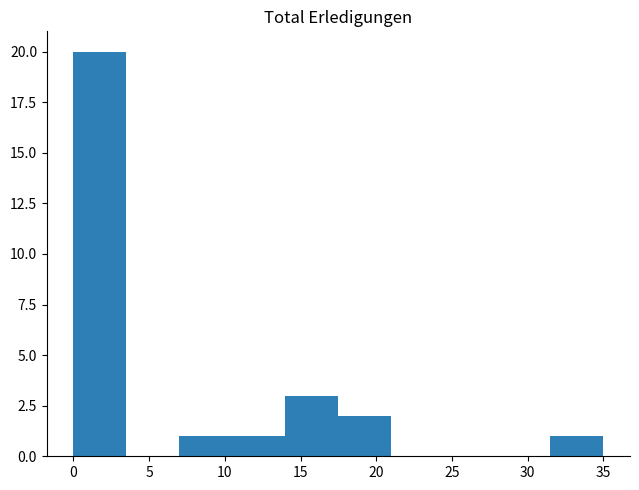

Reading left to right, list every bar in this chart as the range it spans on the x-axis followed by its height. The values are not printed on the chart, so give them approximately, as read against the axis.

0.0 to 3.5: 20
3.5 to 7.0: 0
7.0 to 10.5: 1
10.5 to 14.0: 1
14.0 to 17.5: 3
17.5 to 21.0: 2
21.0 to 24.5: 0
24.5 to 28.0: 0
28.0 to 31.5: 0
31.5 to 35.0: 1